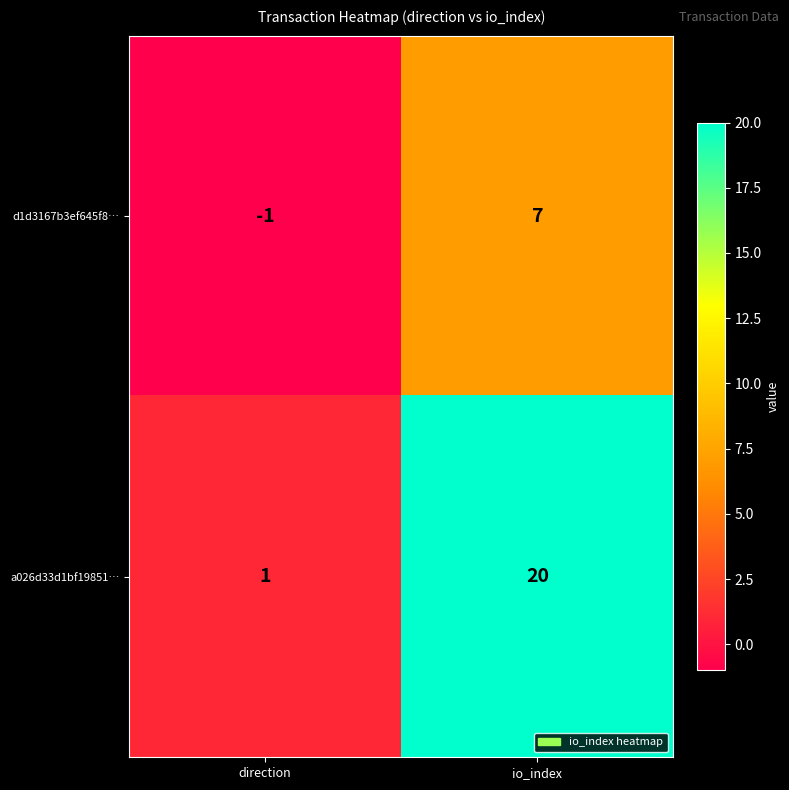

Which series has the widest spread of values?

a026d33d1bf19851…